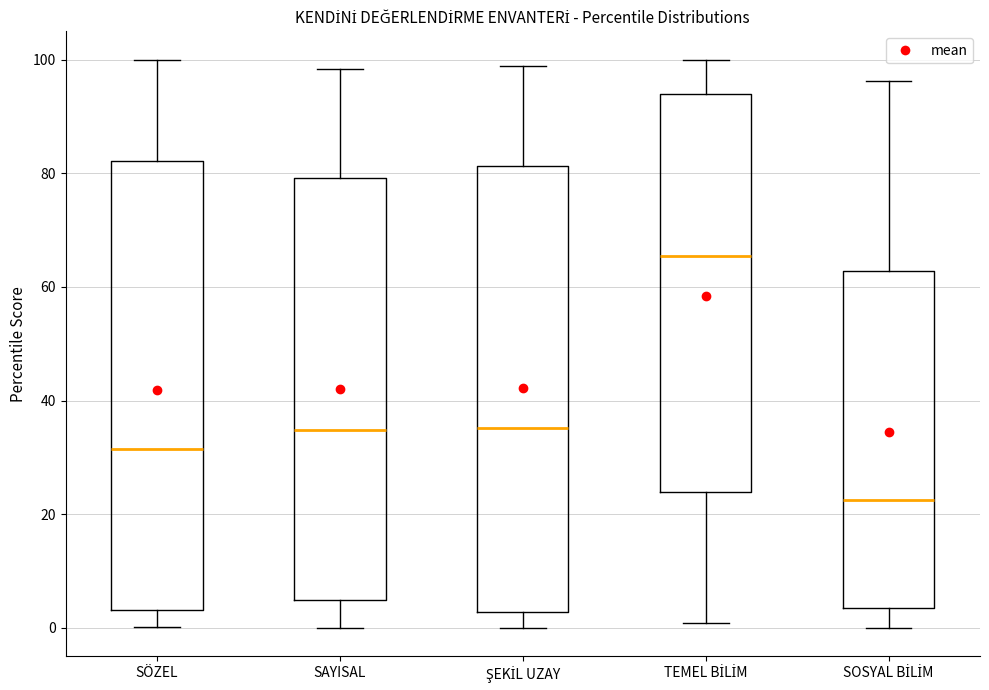

Reading left to right, transcribe this box plot: for each box, give where its median line is, the range the box spans, and where its two whiskers end, as read against the y-axis. The values are not printed on the chart, so give them approximately, as read against the axis.

SÖZEL: median 32, box 4 to 82, whiskers 0 to 100
SAYISAL: median 34, box 4 to 80, whiskers 0 to 98
ŞEKİL UZAY: median 36, box 2 to 82, whiskers 0 to 98
TEMEL BİLİM: median 66, box 24 to 94, whiskers 0 to 100
SOSYAL BİLİM: median 22, box 4 to 62, whiskers 0 to 96